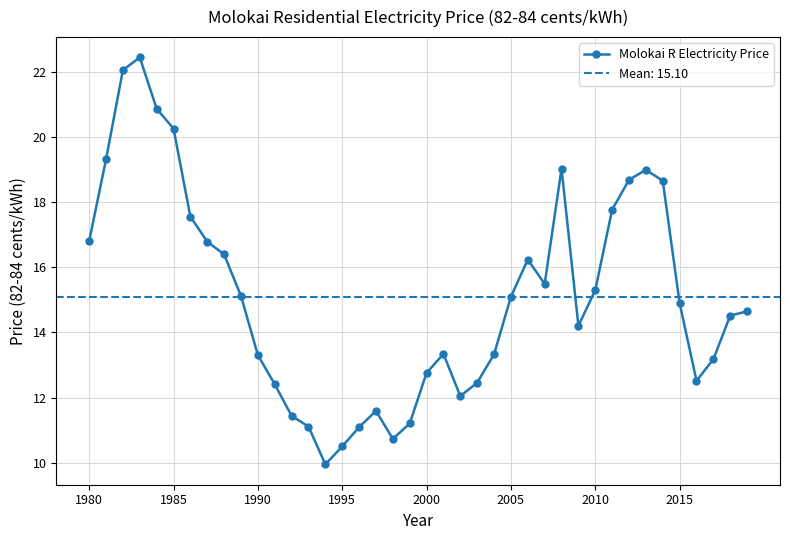

What is the minimum value for Molokai R Electricity Price?

10.0